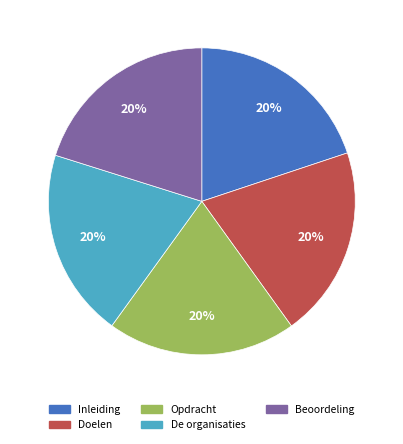

Do Beoordeling and Inleiding together represent more than half of the pie?

No